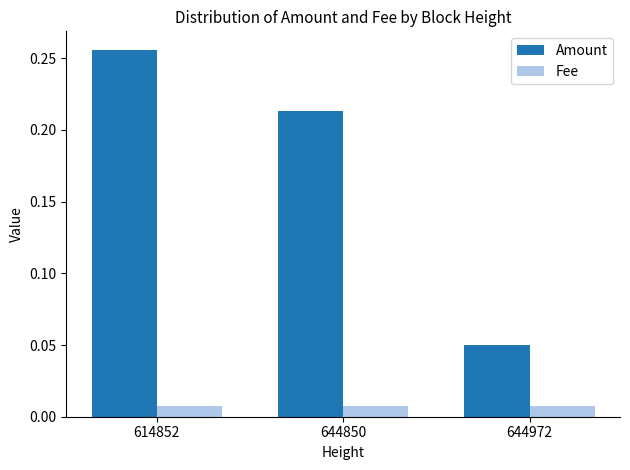

At which label does Amount reach its peak?

614852